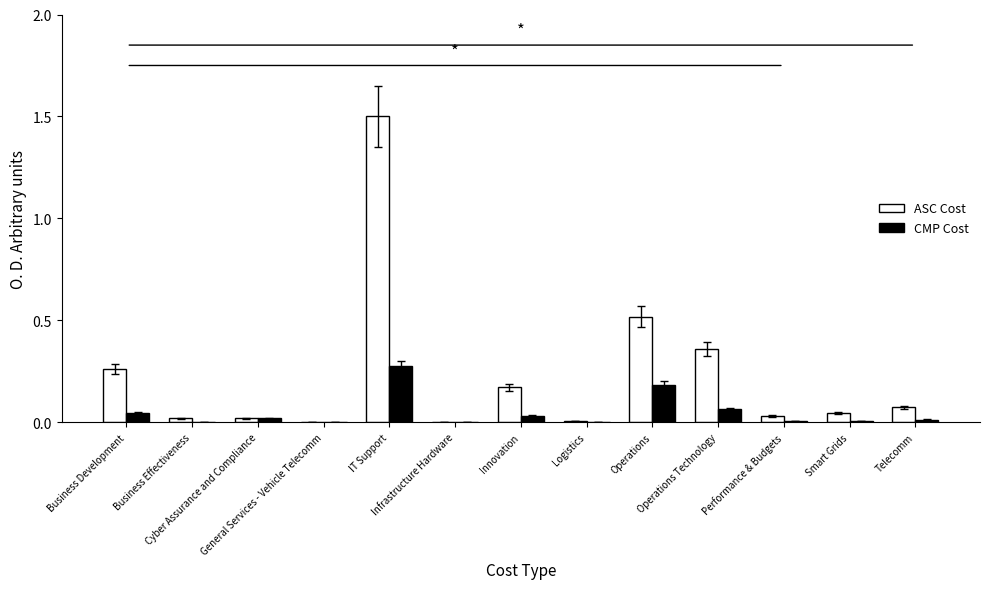

The value of ASC Cost at Operations Technology is 0.6. True or false?

False